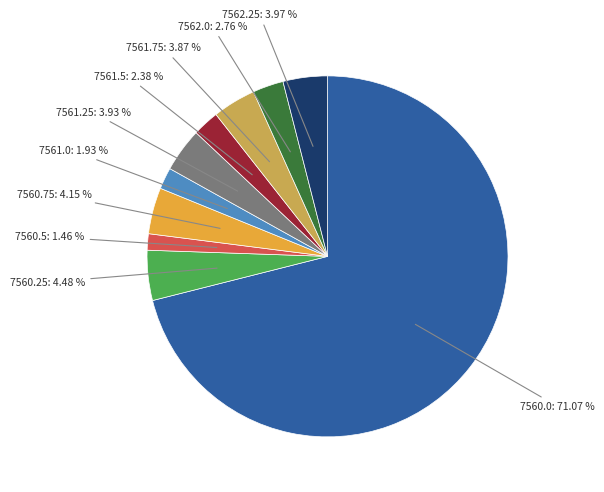

Is there a majority slice in this chart?

Yes